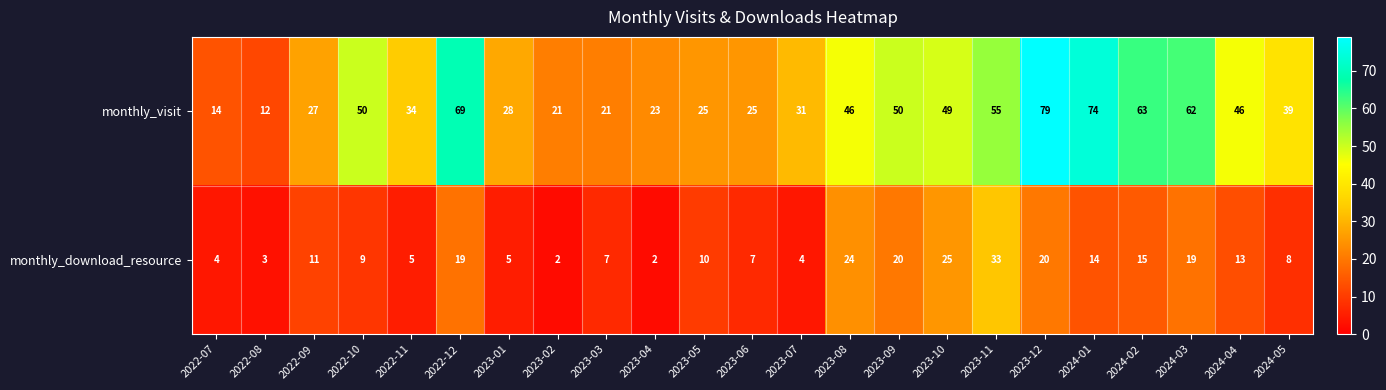

What is the maximum value shown in the chart?

79